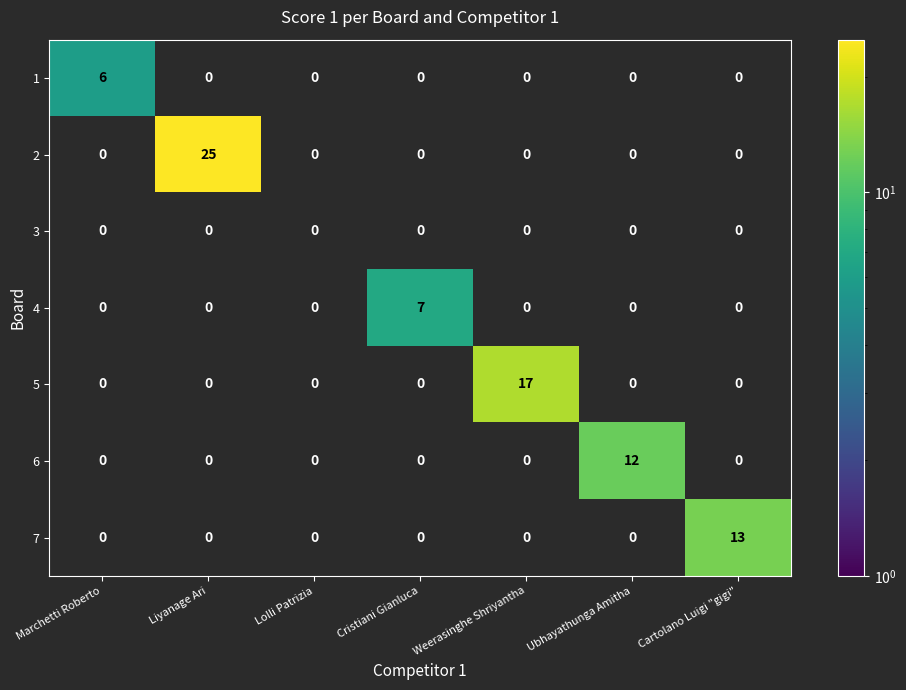

Which label corresponds to the smallest value in the chart?

Marchetti Roberto